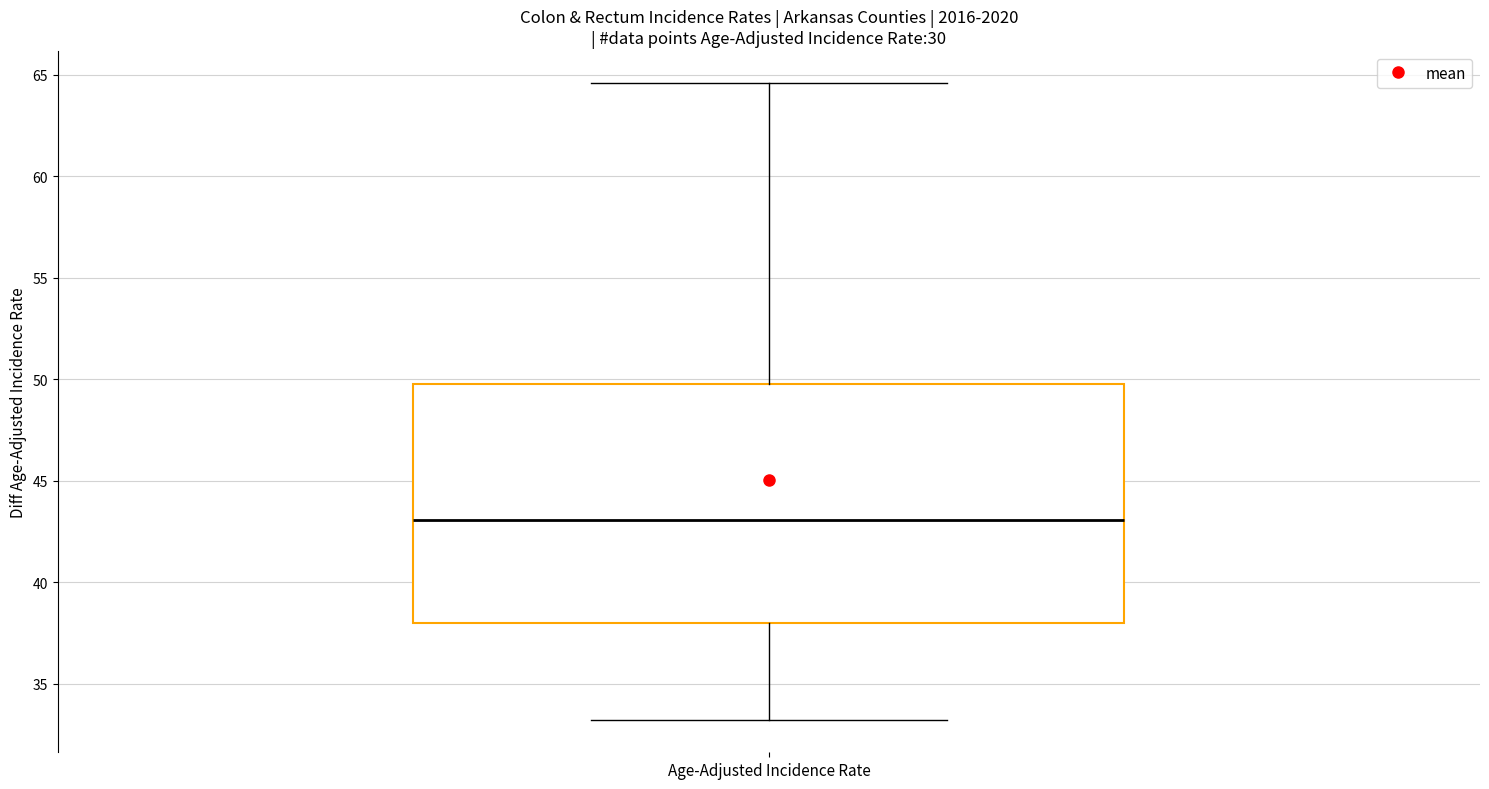

Read this box plot against the y-axis: the position of the median line, the range covered by the box, and the ends of both whiskers. The values are not printed on the chart, so give them approximately, as read against the axis.

median 43.0, box 38.0 to 50.0, whiskers 33.0 to 64.5